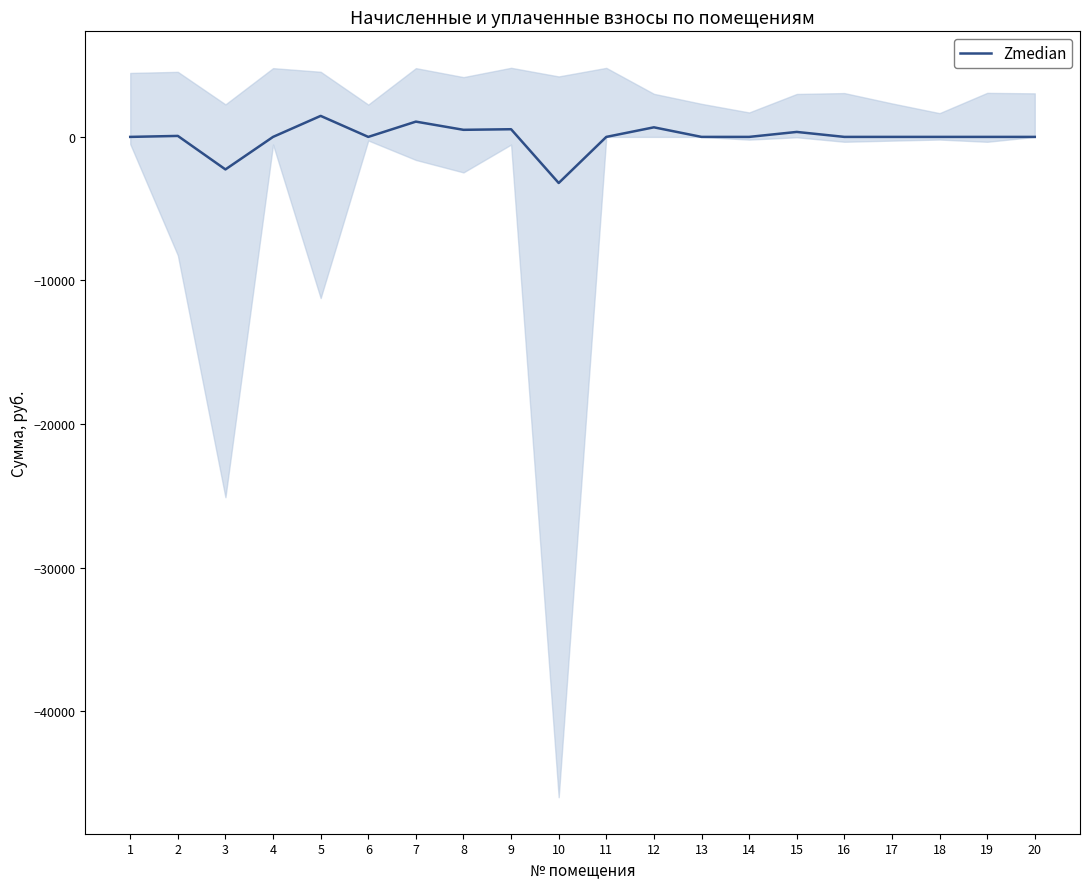

The chart shows a value of 346.3 at 15. True or false?

True